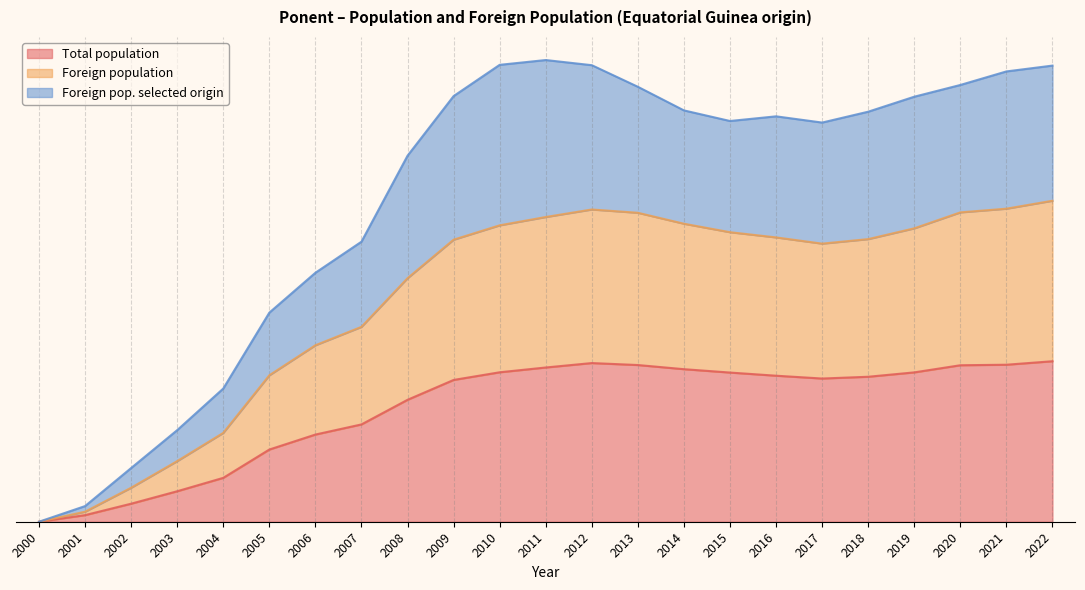

Reading left to right, list all the values displayed in this chart.

Total population: 2000=0.0	2001=0.0	2002=0.1	2003=0.2	2004=0.3	2005=0.4	2006=0.5	2007=0.6	2008=0.8	2009=0.9	2010=0.9	2011=1.0	2012=1.0	2013=1.0	2014=1.0	2015=0.9	2016=0.9	2017=0.9	2018=0.9	2019=0.9	2020=1.0	2021=1.0	2022=1.0
Foreign population: 2000=0.0	2001=0.1	2002=0.2	2003=0.4	2004=0.6	2005=0.9	2006=1.1	2007=1.2	2008=1.5	2009=1.8	2010=1.8	2011=1.9	2012=1.9	2013=1.9	2014=1.9	2015=1.8	2016=1.8	2017=1.7	2018=1.8	2019=1.8	2020=1.9	2021=2.0	2022=2.0
Foreign pop. selected origin: 2000=0.0	2001=0.1	2002=0.3	2003=0.6	2004=0.8	2005=1.3	2006=1.6	2007=1.7	2008=2.3	2009=2.7	2010=2.8	2011=2.9	2012=2.8	2013=2.7	2014=2.6	2015=2.5	2016=2.5	2017=2.5	2018=2.6	2019=2.6	2020=2.7	2021=2.8	2022=2.8